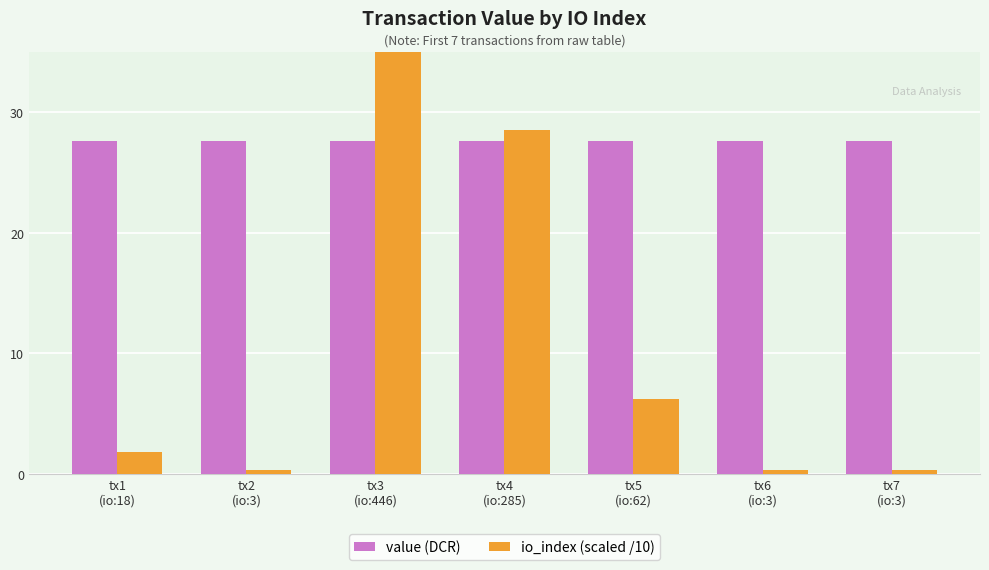

The value of value (DCR) at tx6
(io:3) is 27.6. True or false?

True